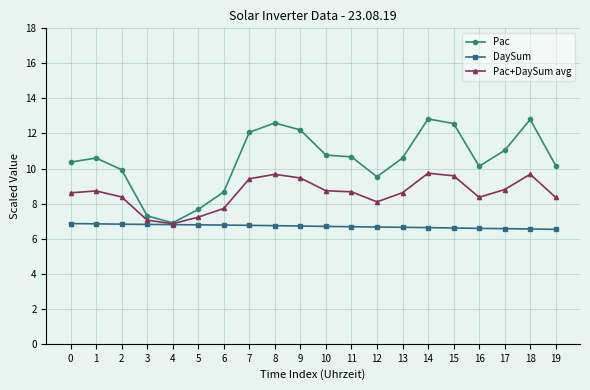

At how many categories does at least one series exceed 9?

16